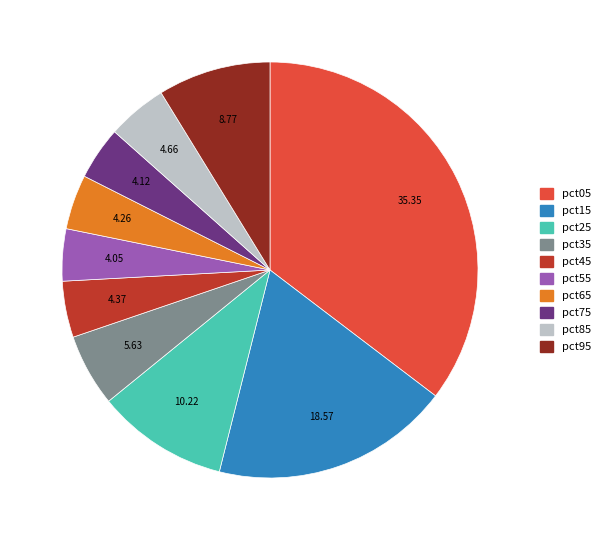

Is there any slice that represents more than half of the pie?

No